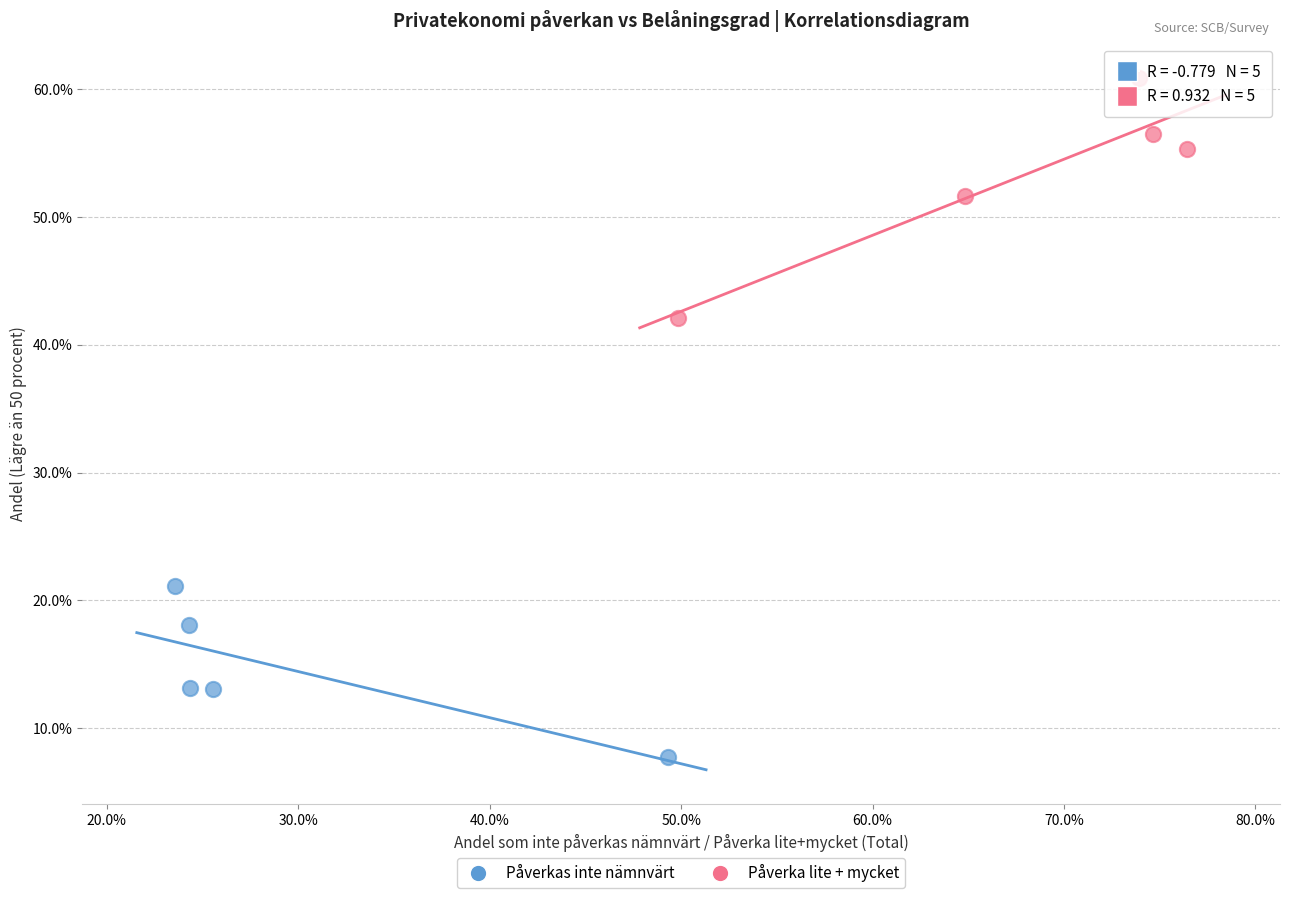

Which series reaches the minimum Y coordinate?

Påverkas inte nämnvärt